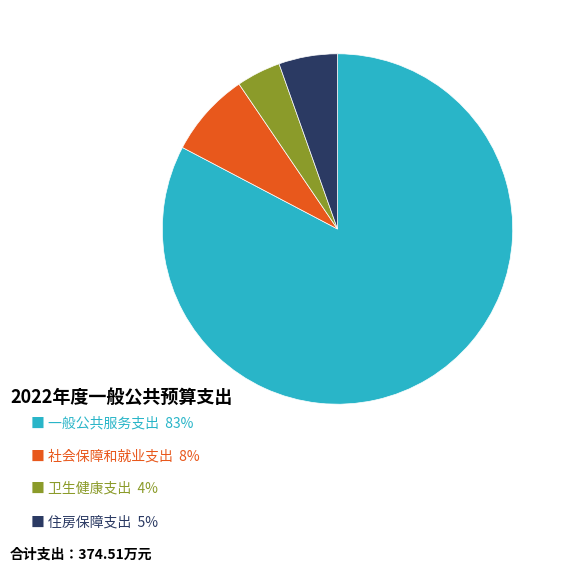

Does any single category account for the majority?

Yes